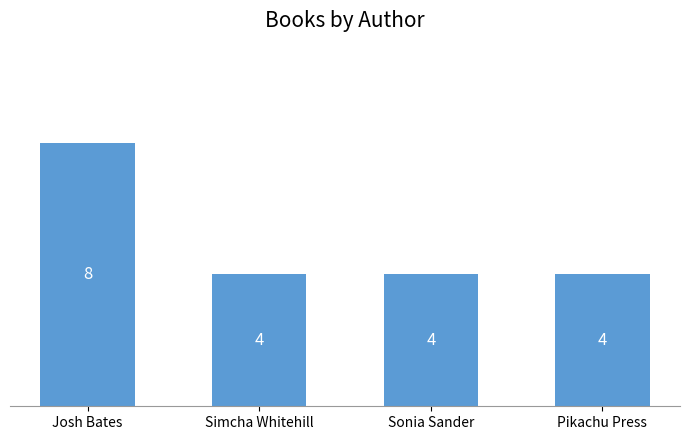

What is the approximate value at Simcha Whitehill?

4